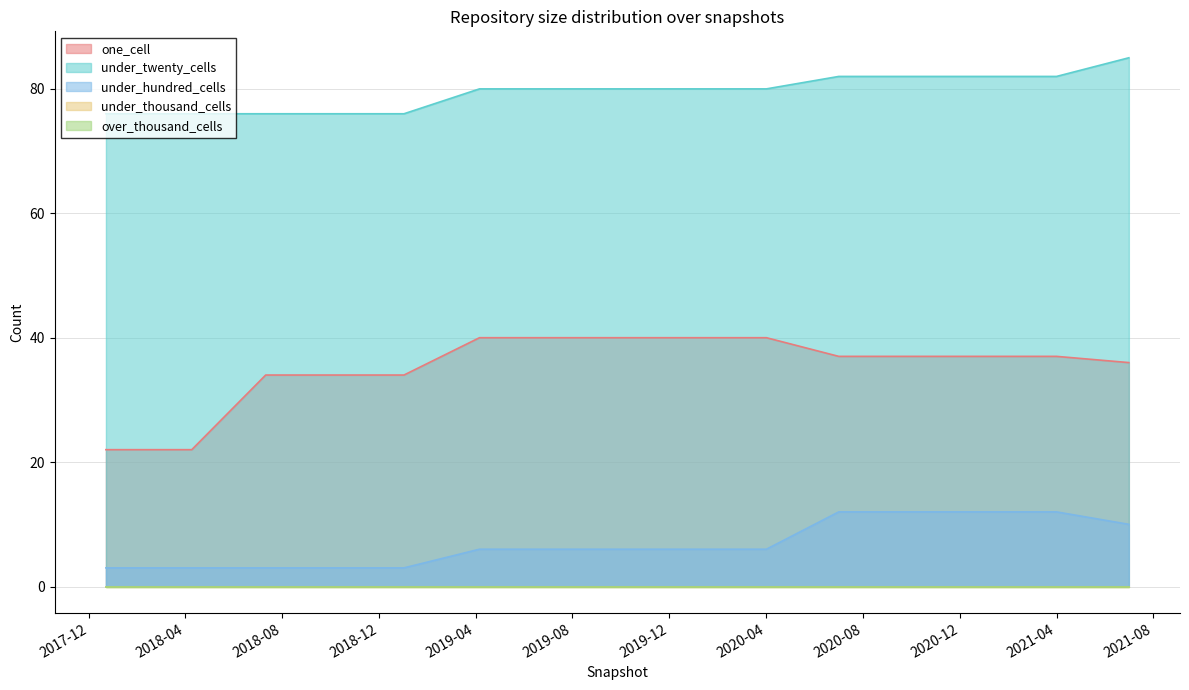

What is the total value across all series at 2018-09-28?

113